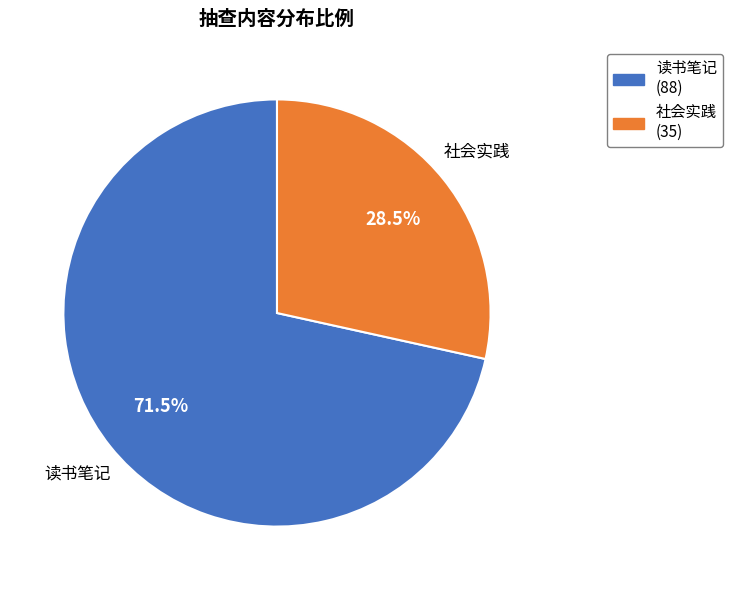

Does 读书笔记 account for over 50% of the chart?

Yes